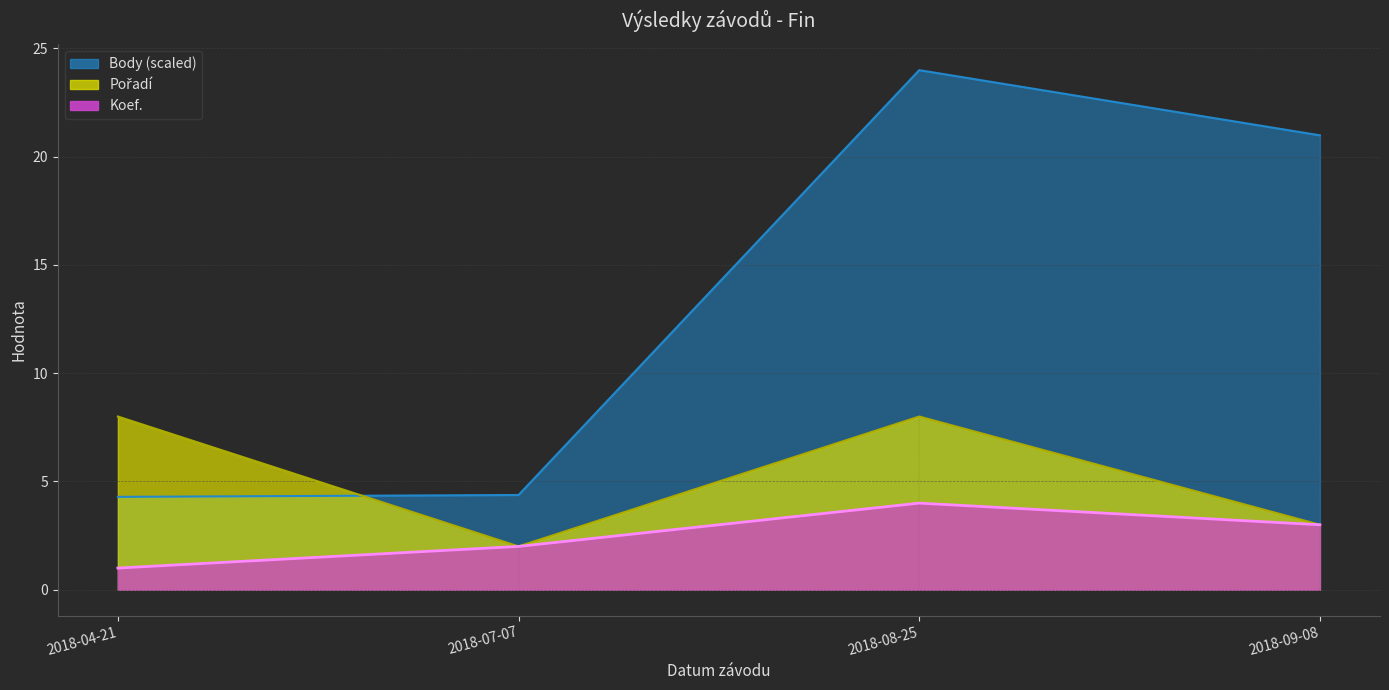

Is it true that Koef. equals 1.4 at 2018-09-08?

False